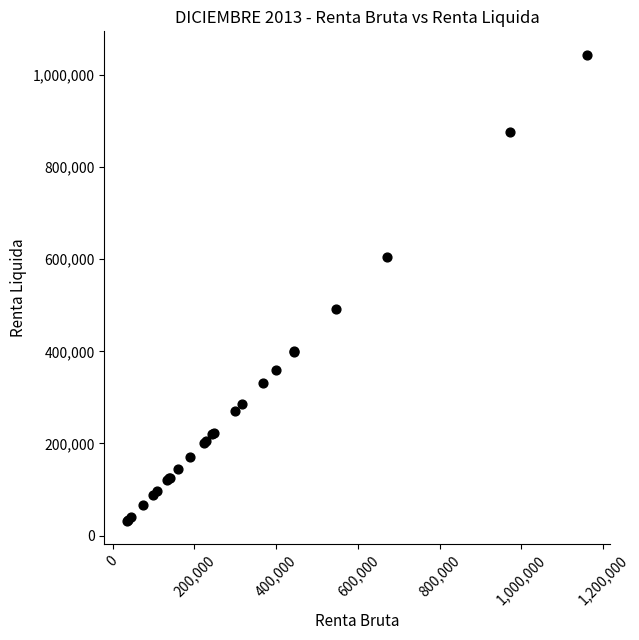

What Y value in the scatter plot is closest to 538200?

492507